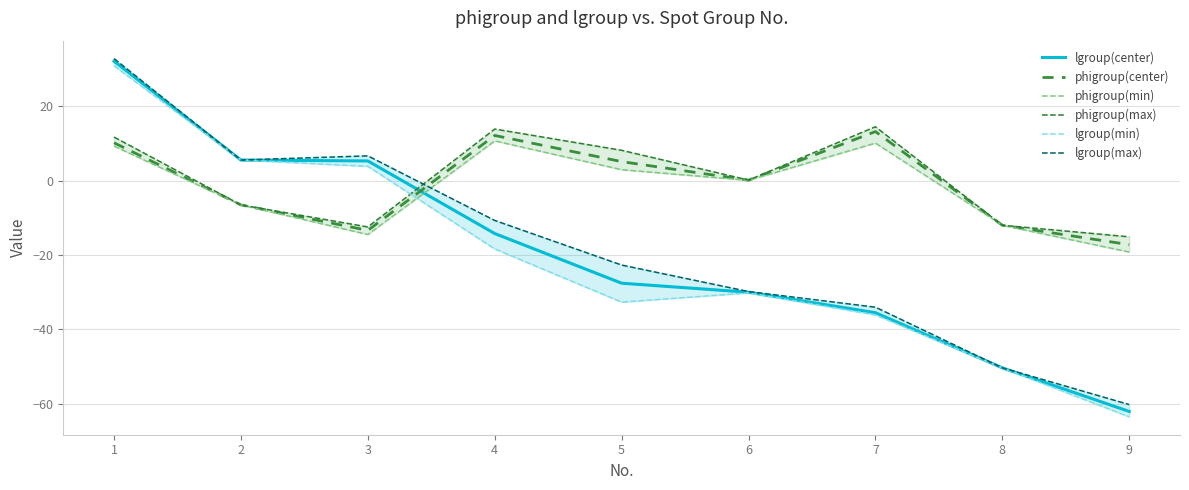

How many distinct data groups are displayed?

6